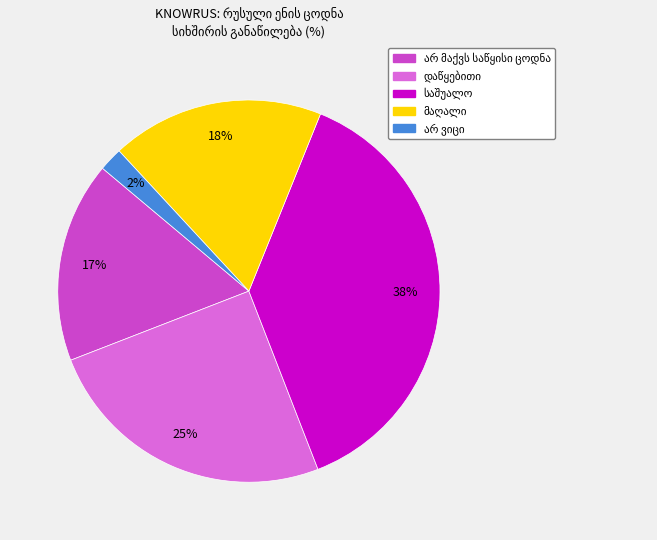

To the nearest percent, what is the average slice percentage?

20%